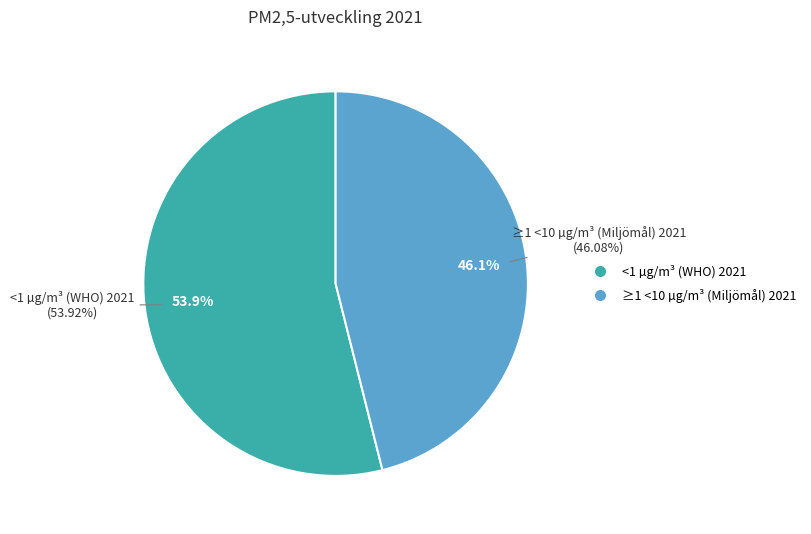

To the nearest percent, what is the combined percentage of <1 µg/m³ (WHO) 2021 and ≥1 <10 µg/m³ (Miljömål) 2021?

100%